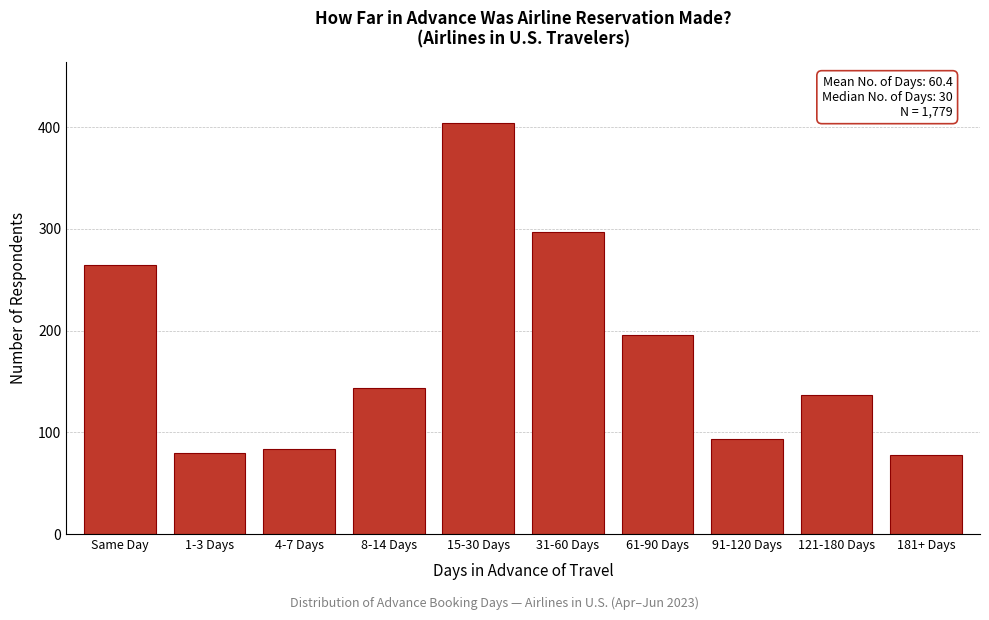

Reading right to left, transcribe all the data shown in this chart.

78	137	93	196	297	404	144	84	80	265